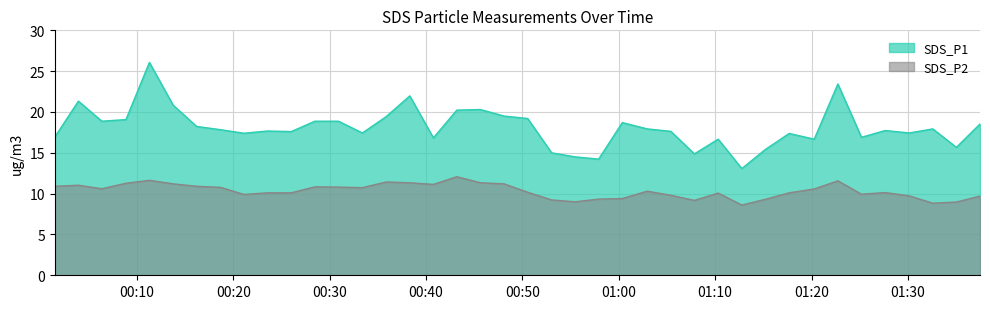

Between 2024/01/29 00:50:33 and 2024/01/29 00:53:02, which series saw the biggest shift?

SDS_P1